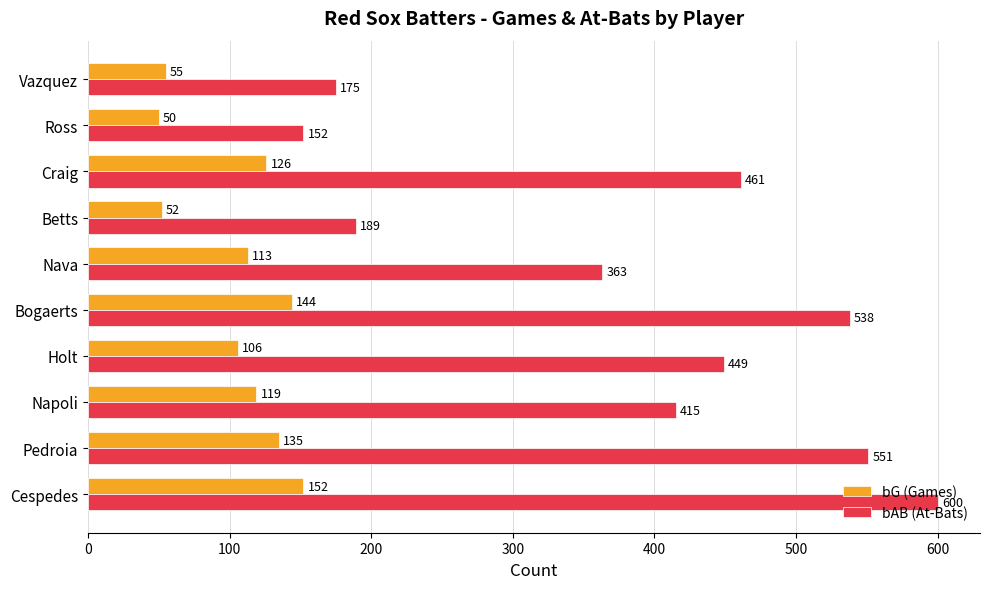

List the labels in order of bG (Games) value, largest first.

Cespedes, Bogaerts, Pedroia, Craig, Napoli, Nava, Holt, Vazquez, Betts, Ross